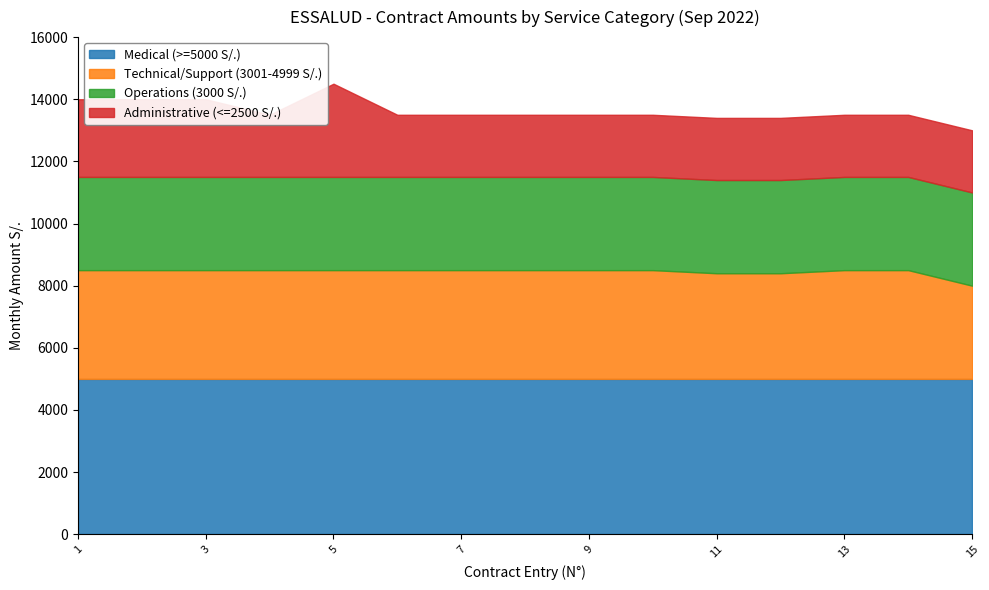

At how many categories does at least one series exceed 4258?

15